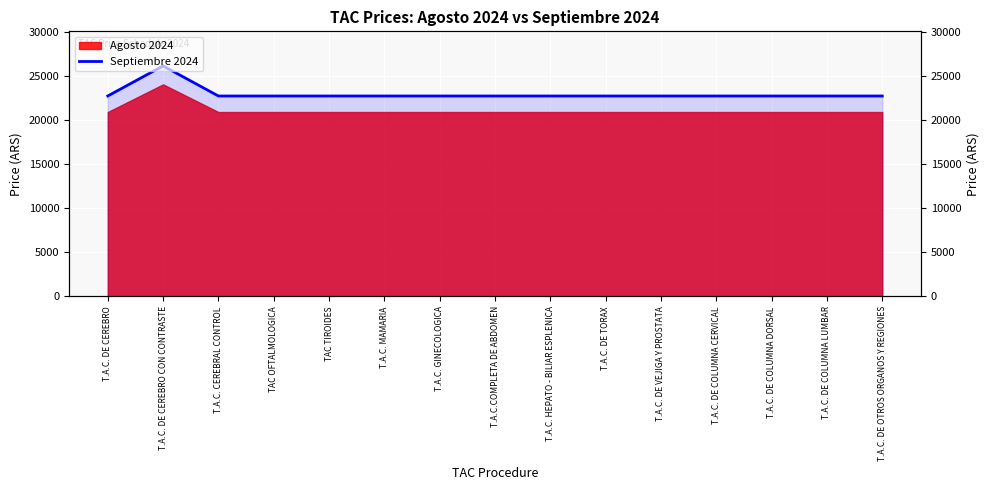

Does the chart display data point markers on the line(s)?

No